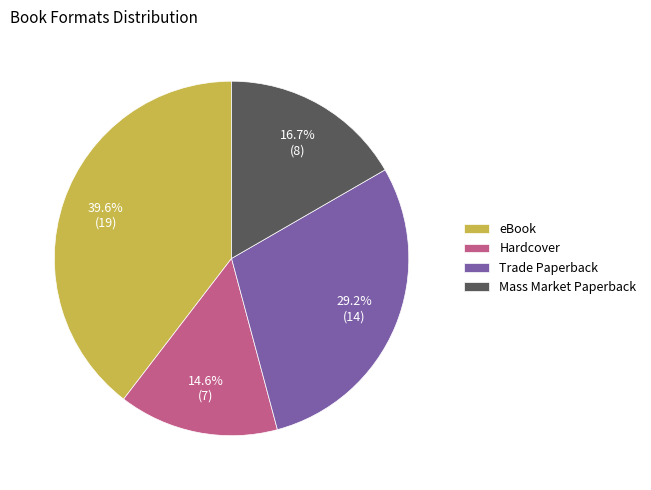

To the nearest percent, what portion does Hardcover represent?

15%